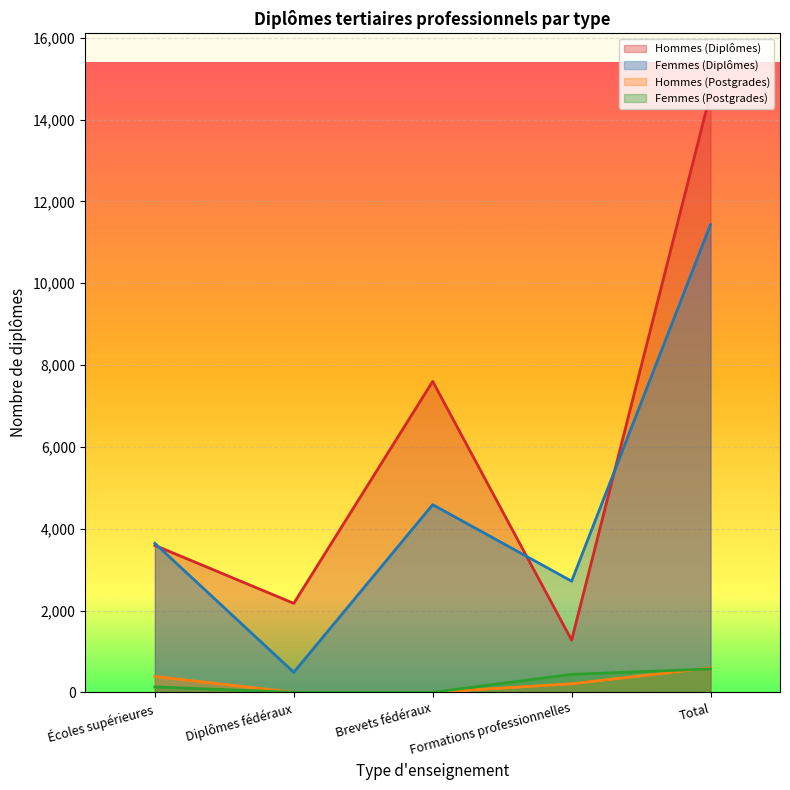

What is the average value of the Femmes (Postgrades) series?

229